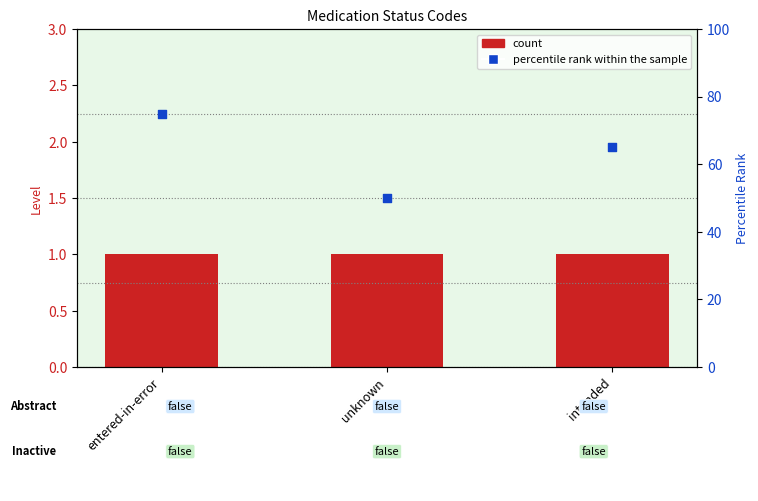

At which category is the sum across all series the highest?

entered-in-error